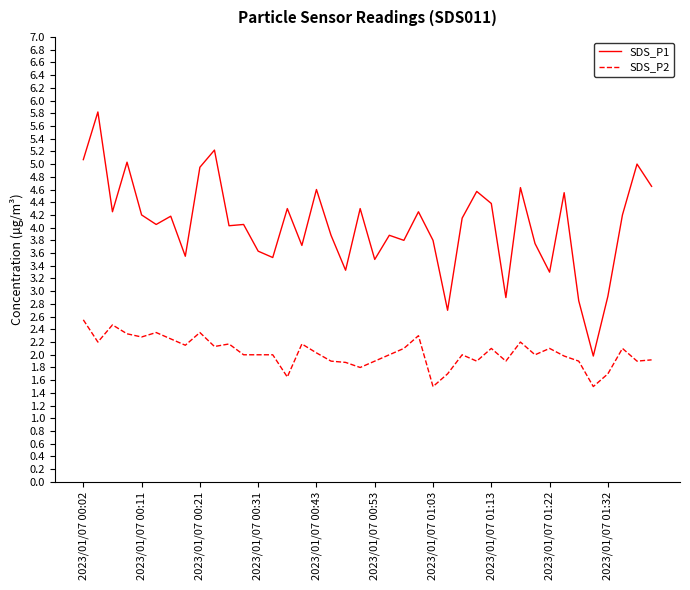

List the series in order of their peak value, lowest first.

SDS_P2, SDS_P1